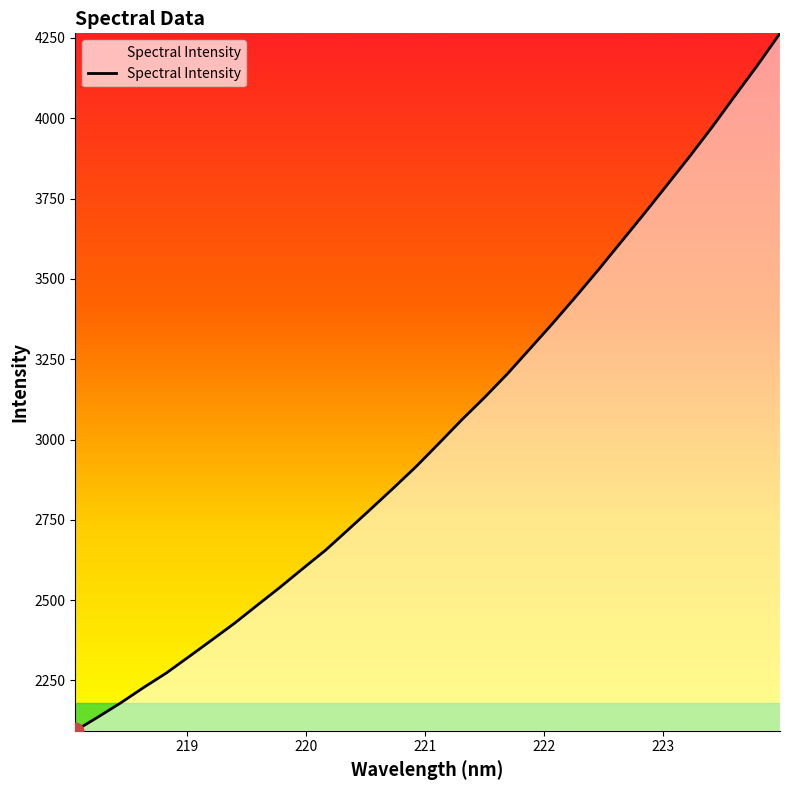

What is the difference between the maximum and minimum values?

2171.0